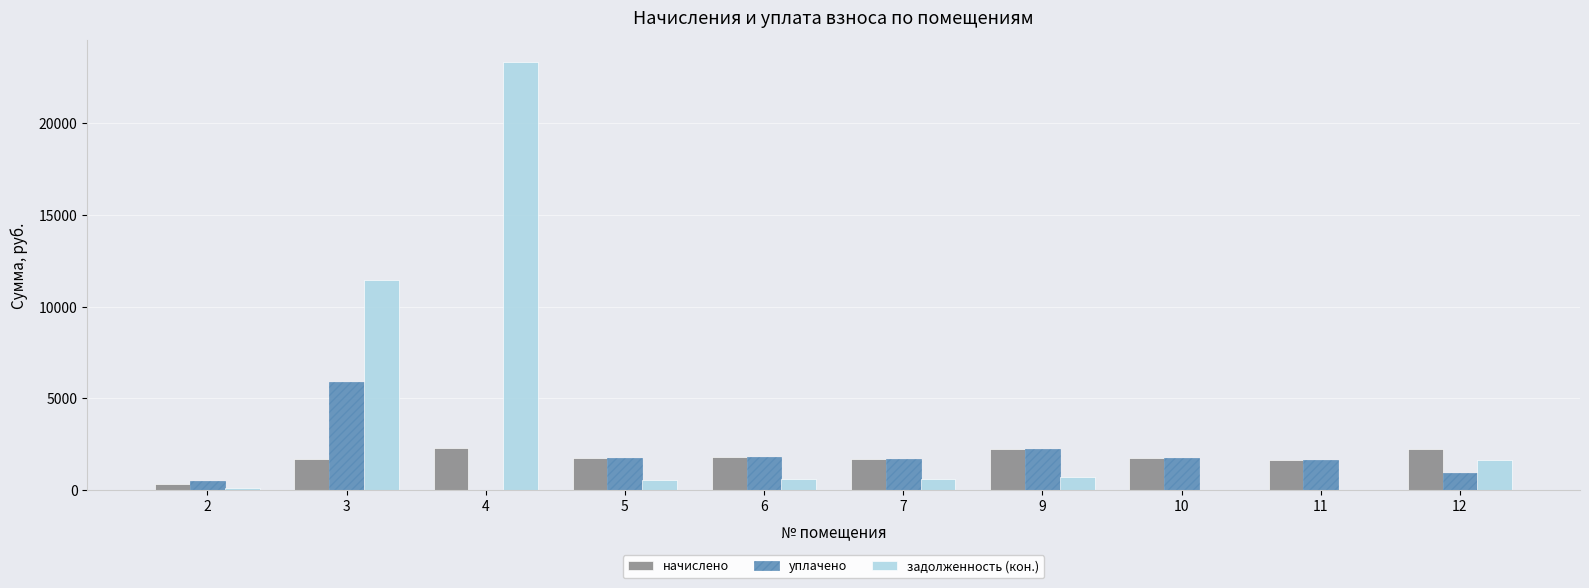

Which series changed the most between 4 and 9?

задолженность (кон.)